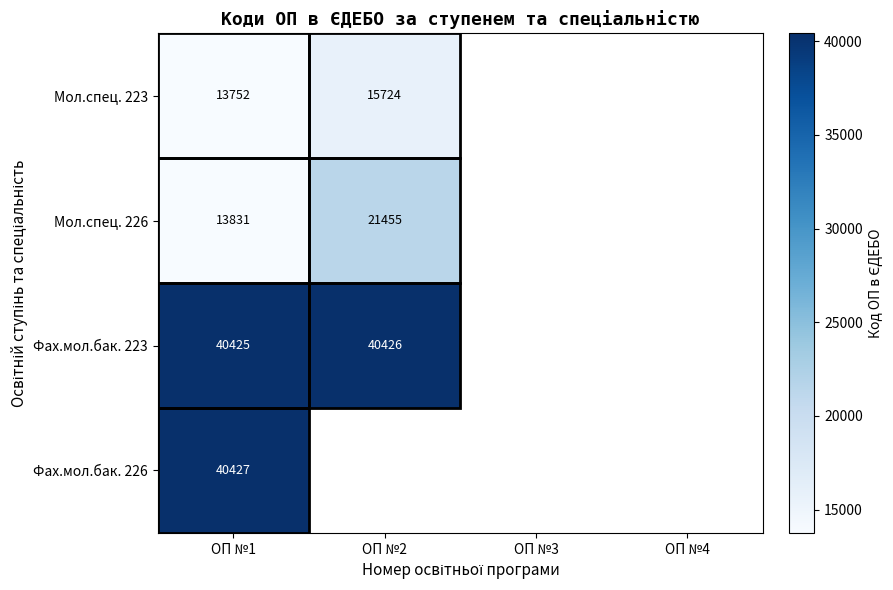

Is it true that Мол.спец. 223 equals 22225 at ОП №1?

False